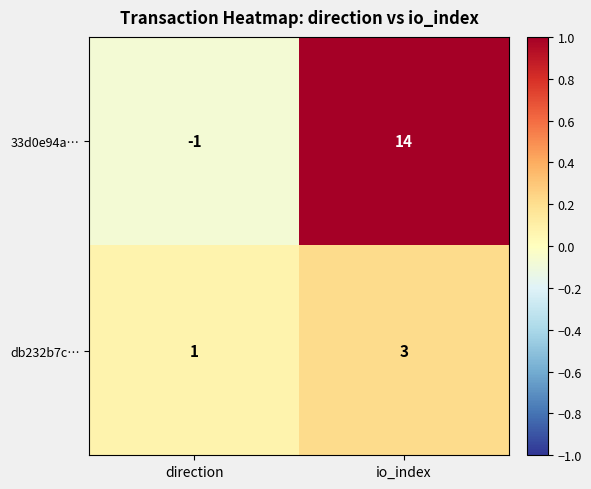

What is the sum of the db232b7c… values at direction and io_index?

4